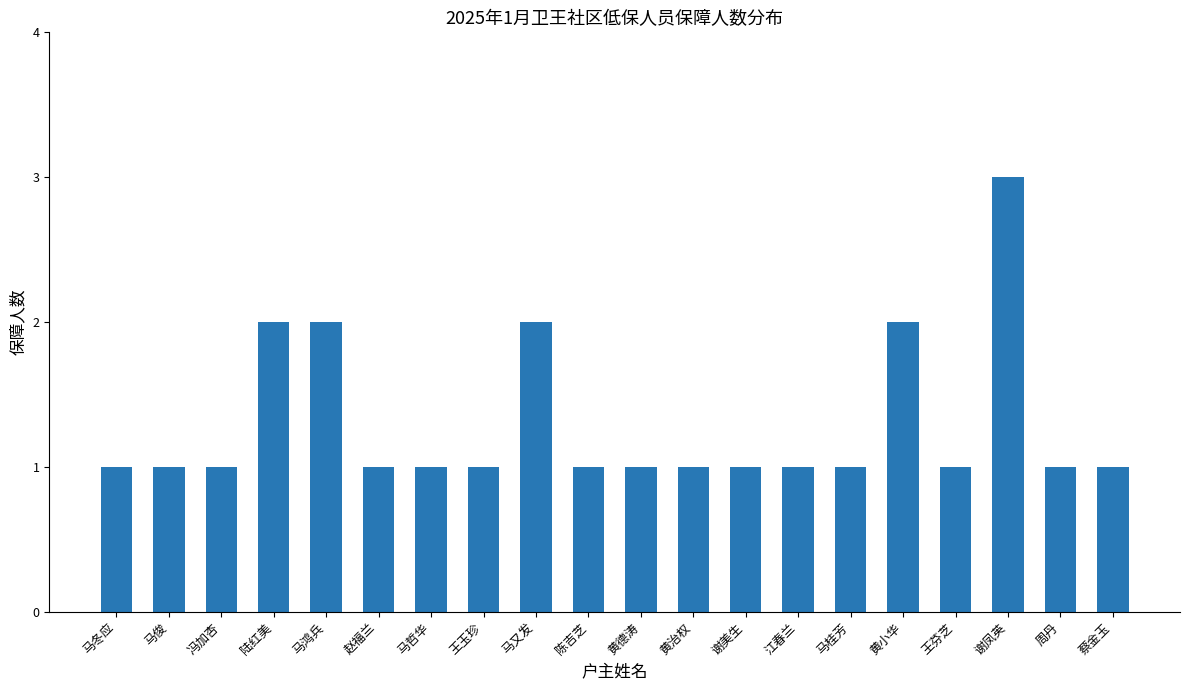

What position from the right is 马桂芳?

6